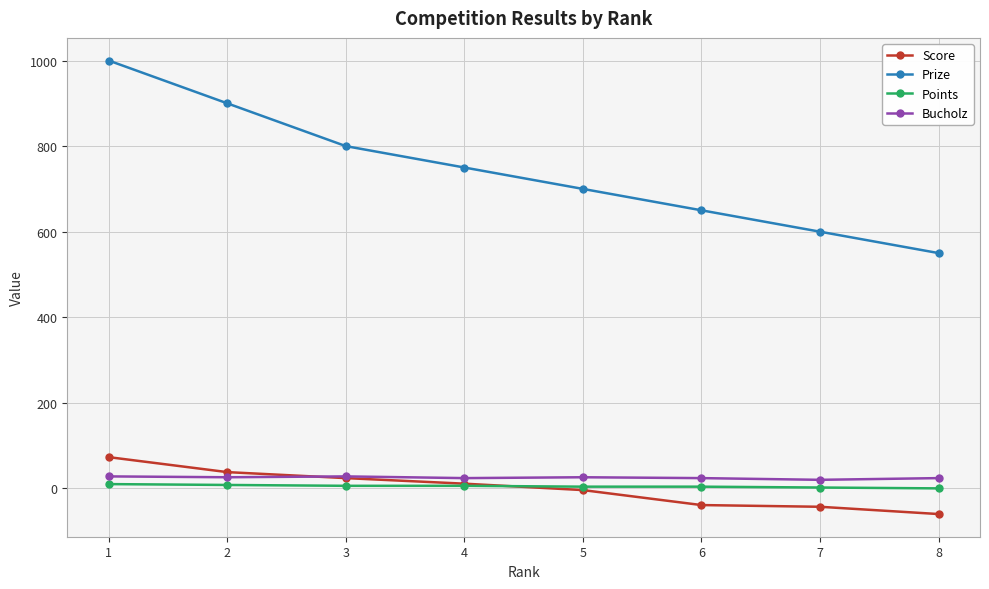

Where is Score nearest to the value 6?

4